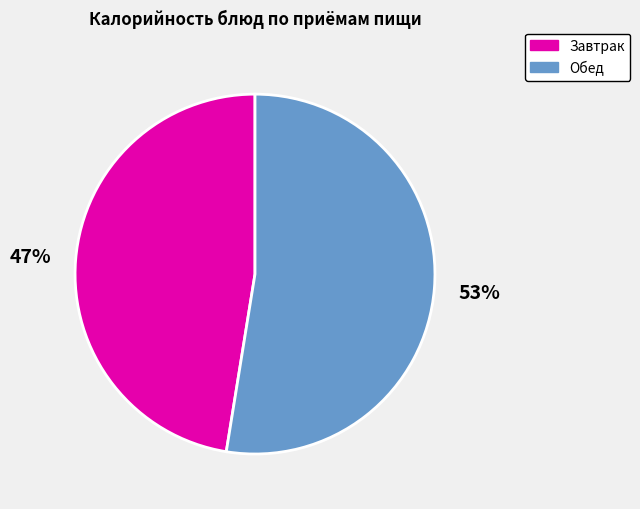

Do Обед and Завтрак together represent more than half of the pie?

Yes